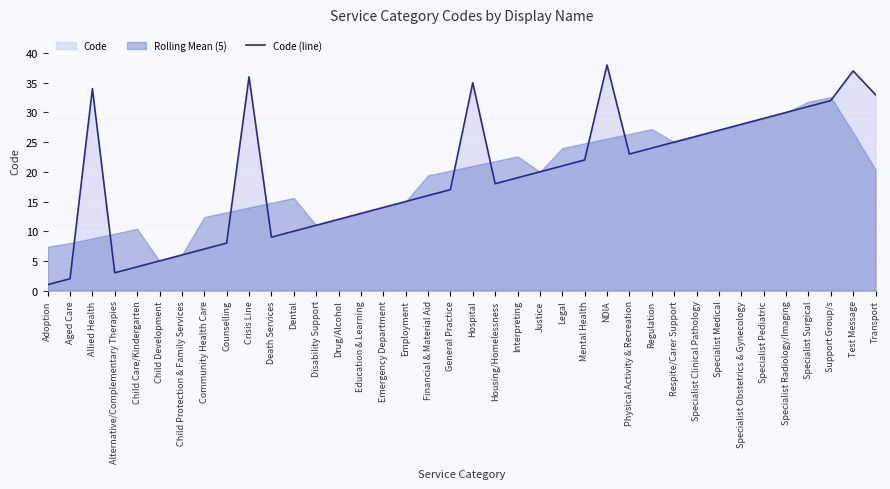

True or false: the data shows 5 at Emergency Department.

False